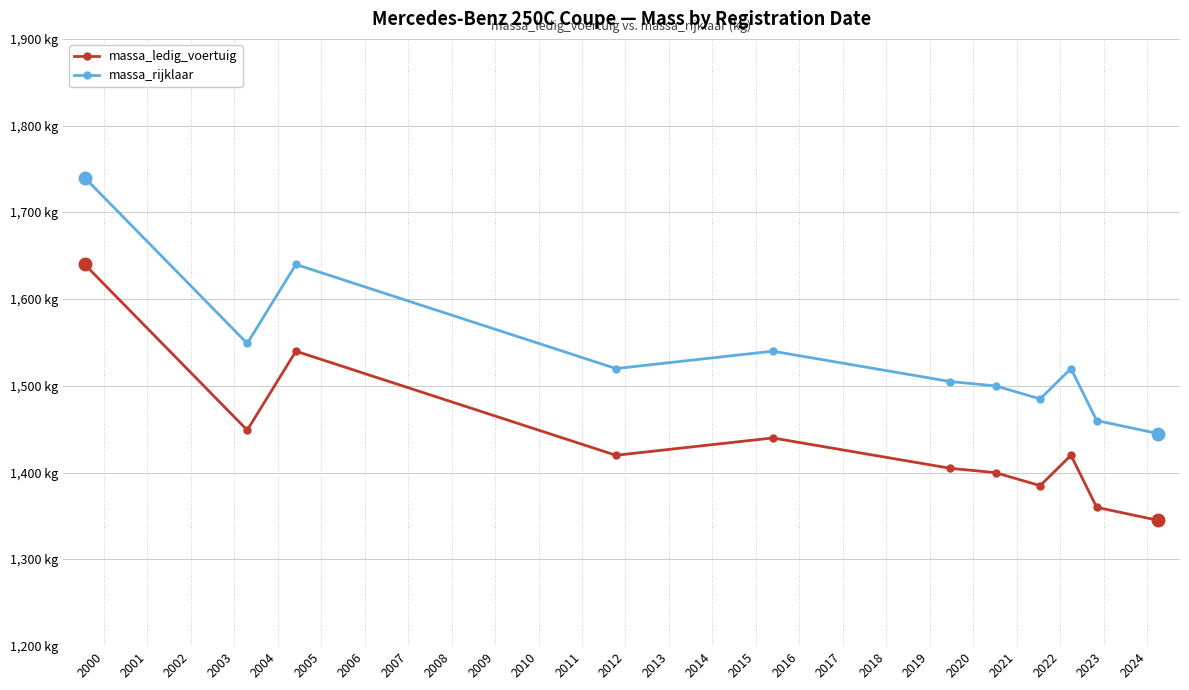

What are all the series names shown in the legend?

massa_ledig_voertuig, massa_rijklaar